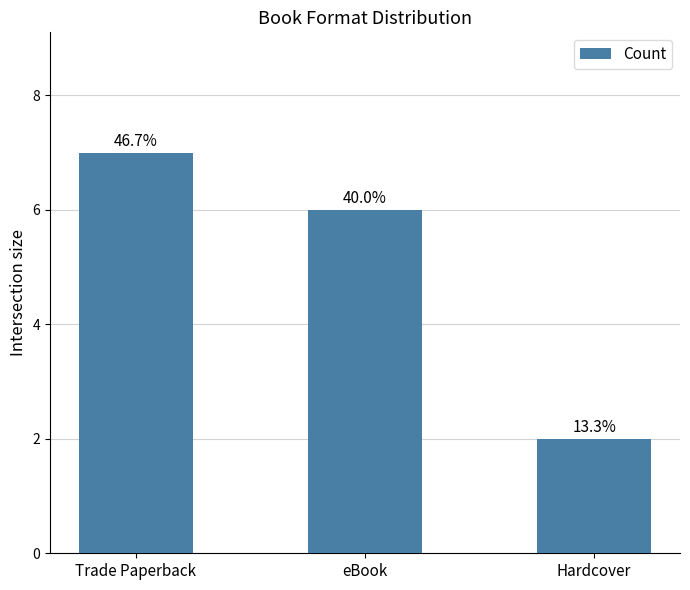

How many bars are there in total?

3